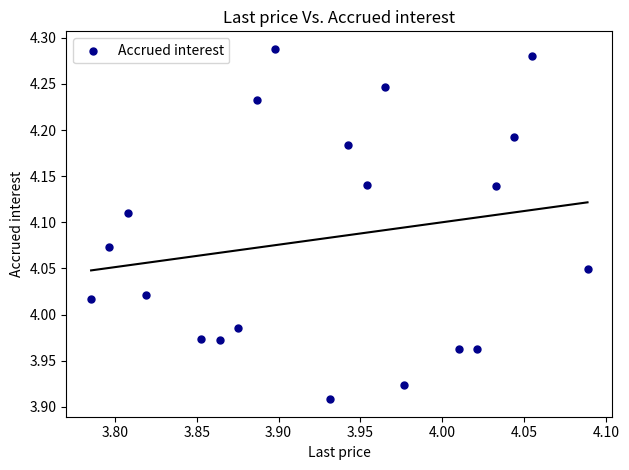

What is the range of X values (max minus min)?

0.3